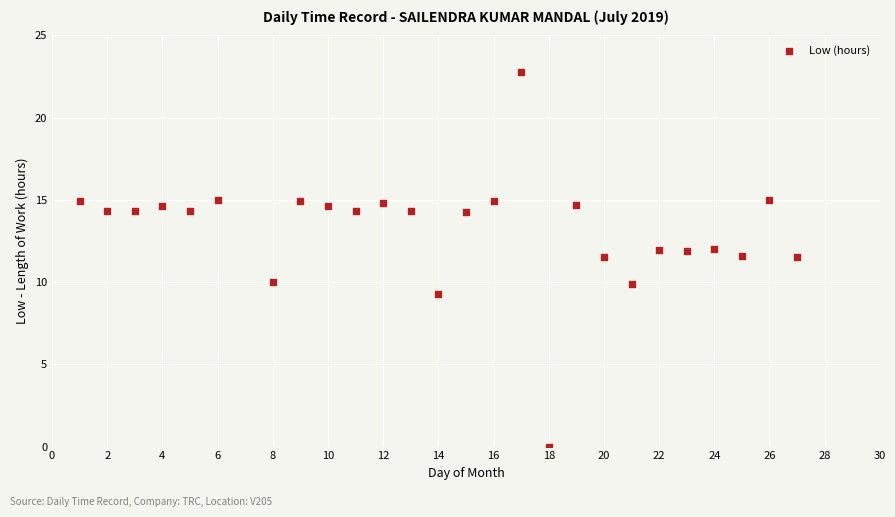

What is the range of X values (max minus min)?

26.0